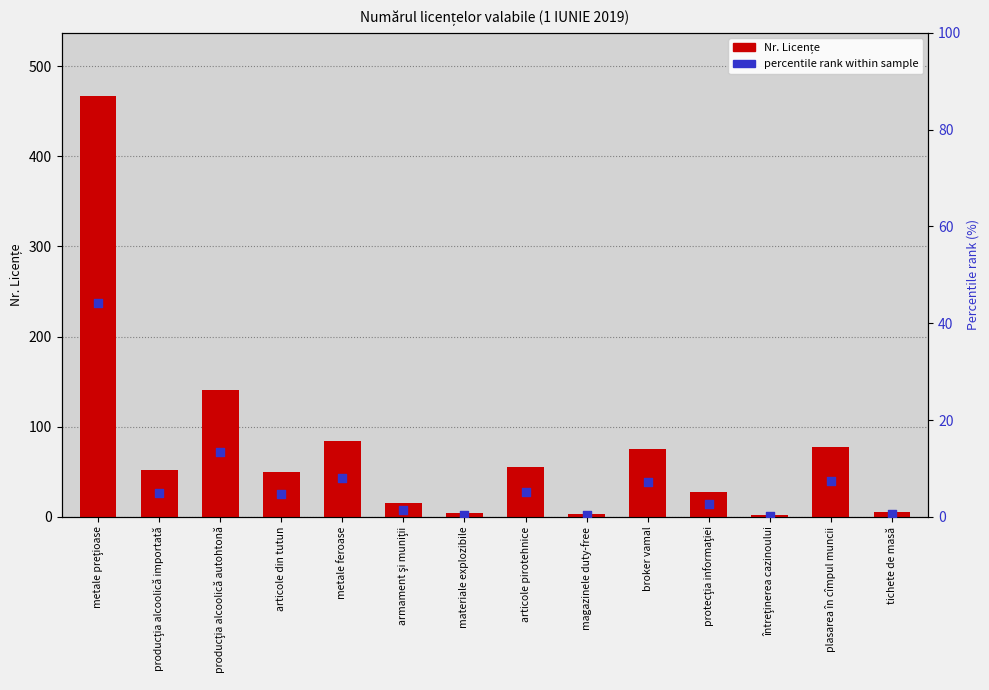

At which category is the sum across all series the highest?

metale preţioase